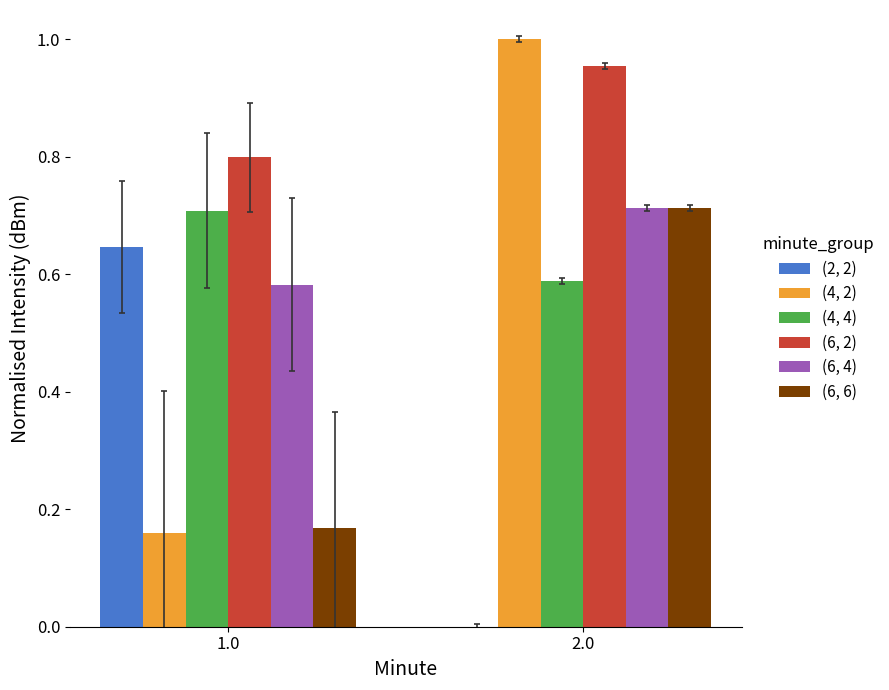

Is the value of (4, 2) at 1.0 greater than the value of (6, 2) at 1.0?

No